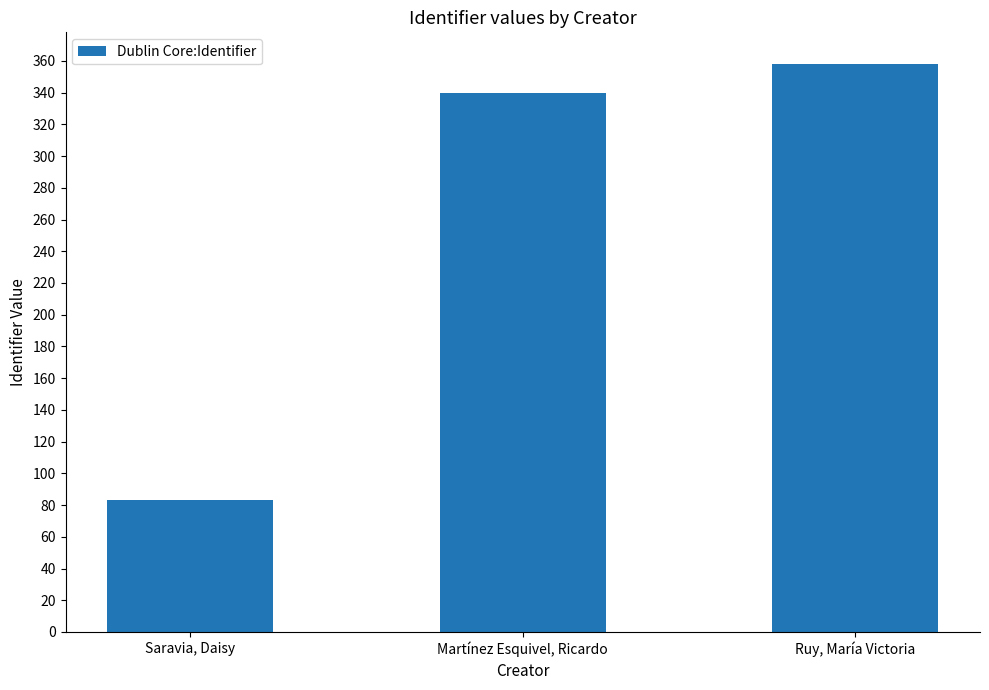

Rank the categories by value from lowest to highest.

Saravia, Daisy, Martínez Esquivel, Ricardo, Ruy, María Victoria